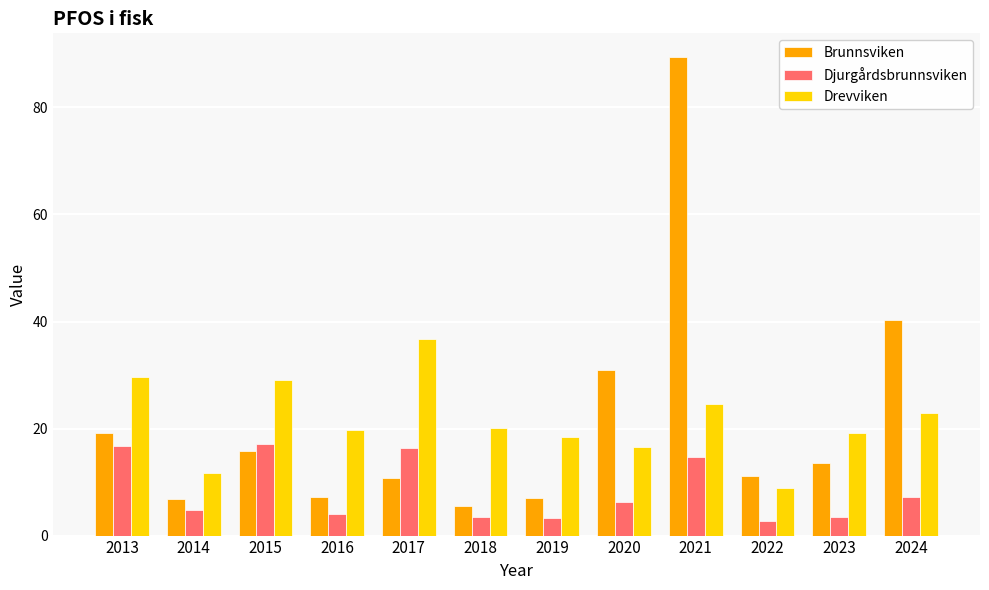

Which series changed the most between 2019 and 2024?

Brunnsviken